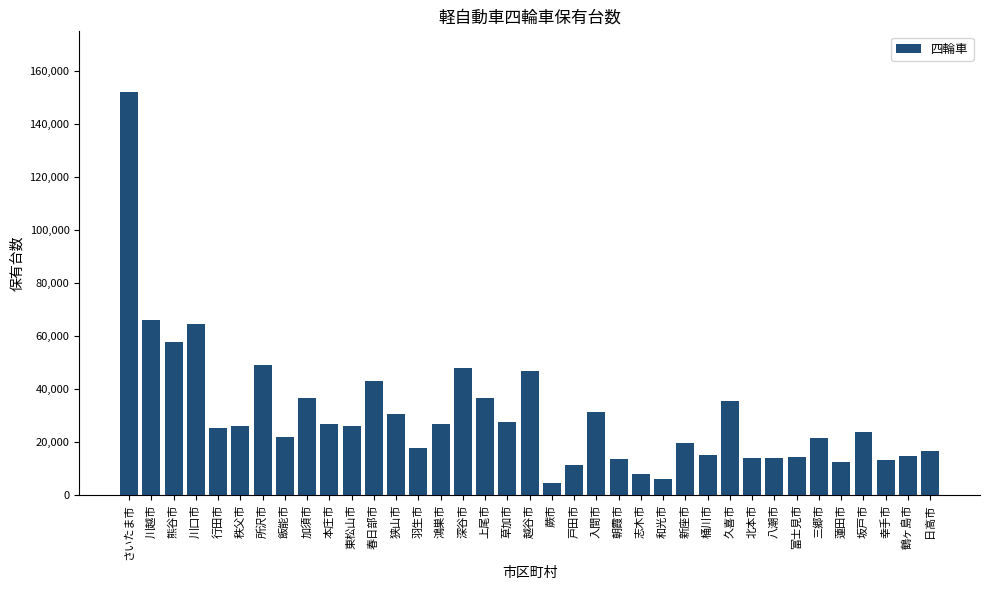

Is it true that the value at 幸手市 is 5284?

False